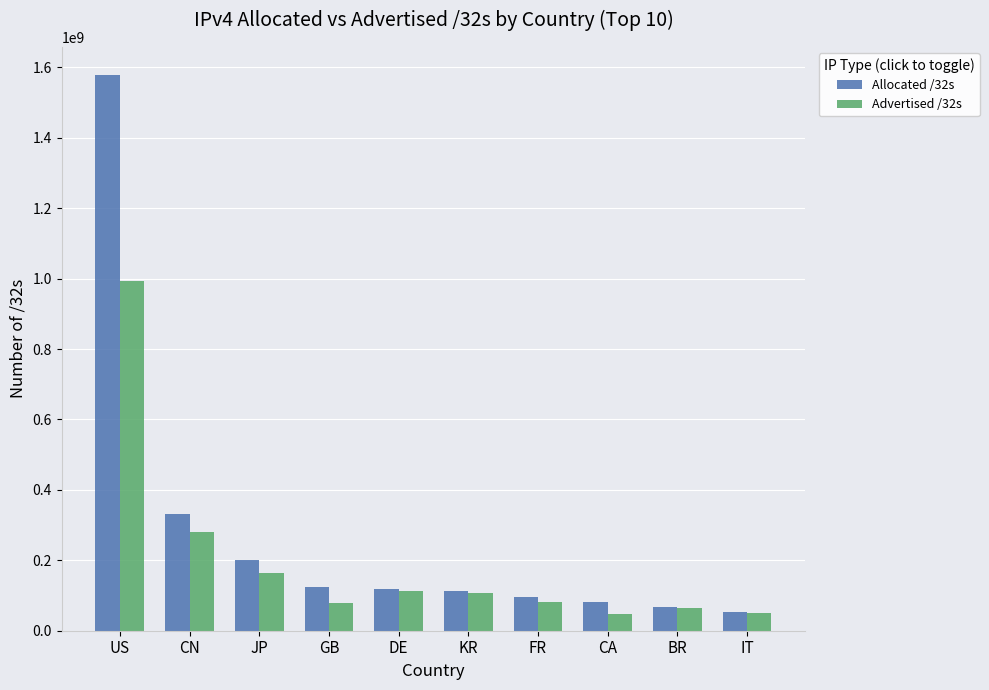

What is the spread (max minus min) of values at CA?

32039168